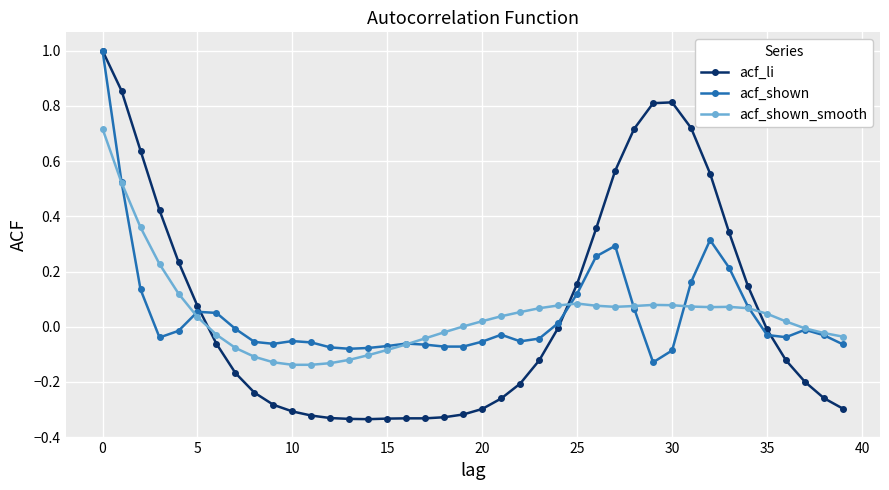

What is the maximum value for acf_li?

1.0